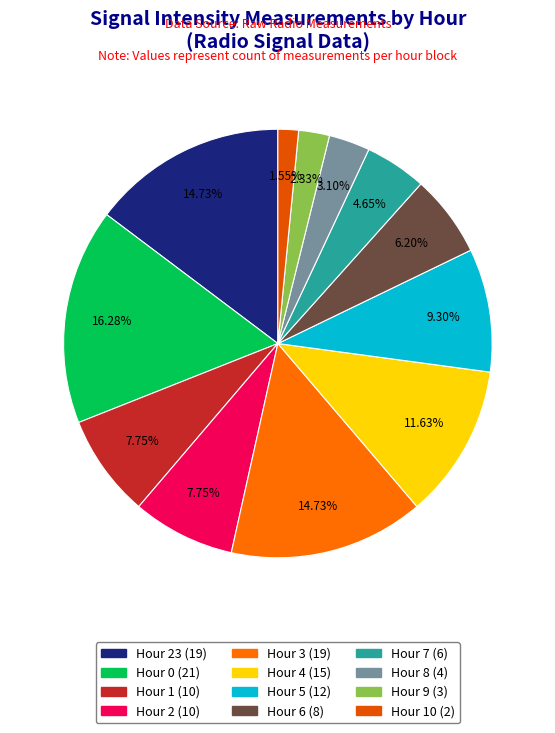

Rank the categories by value from highest to lowest.

Hour 0, Hour 23, Hour 3, Hour 4, Hour 5, Hour 1, Hour 2, Hour 6, Hour 7, Hour 8, Hour 9, Hour 10